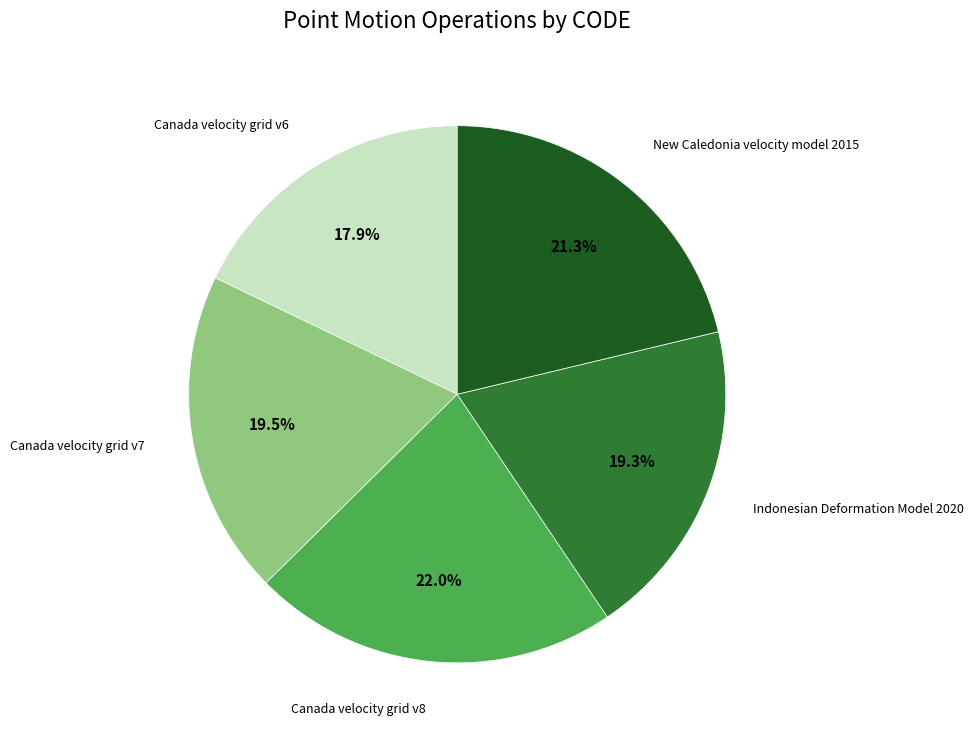

Does any single category account for the majority?

No